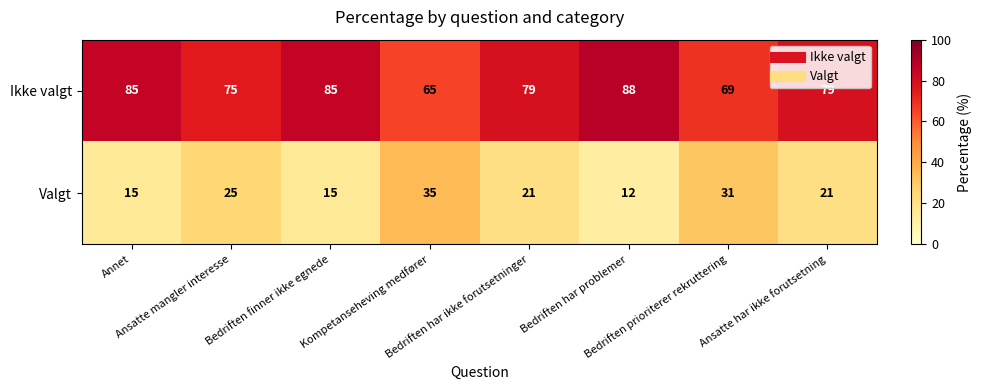

Rank the series by their average value, from lowest to highest.

Valgt, Ikke valgt